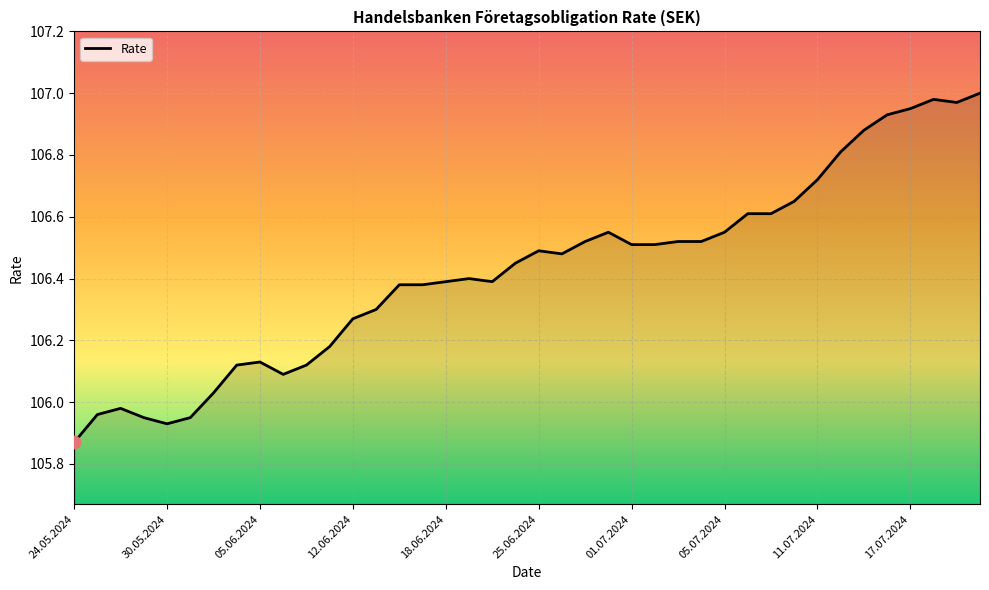

What is the difference between the maximum and minimum values?

1.1